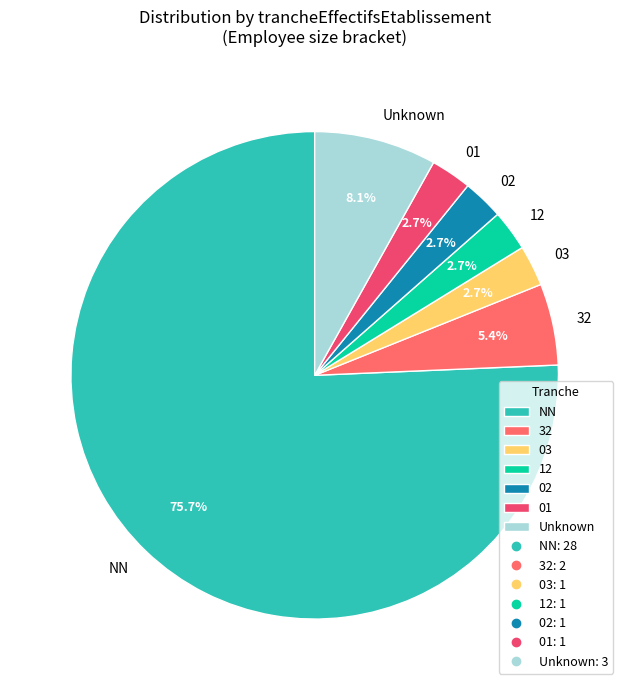

Is there any slice that represents more than half of the pie?

Yes